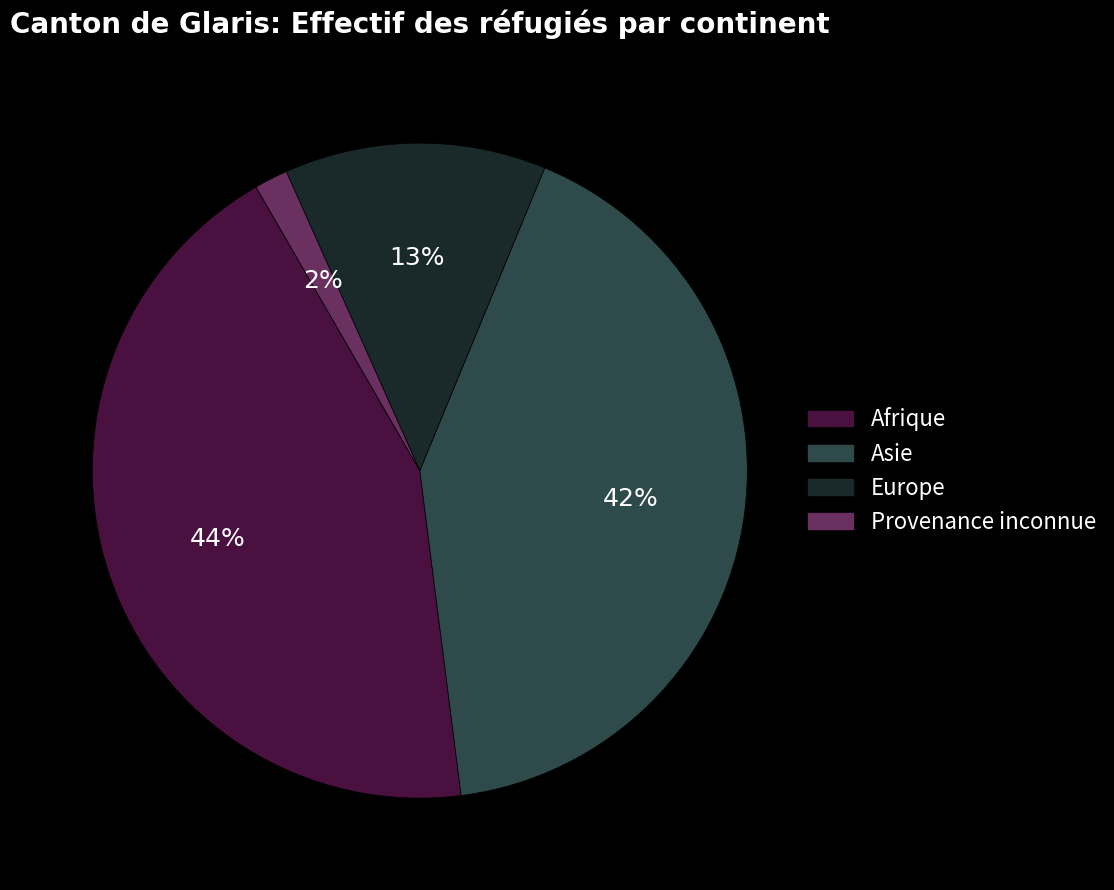

Is the sum of Provenance inconnue and Afrique greater than half?

No